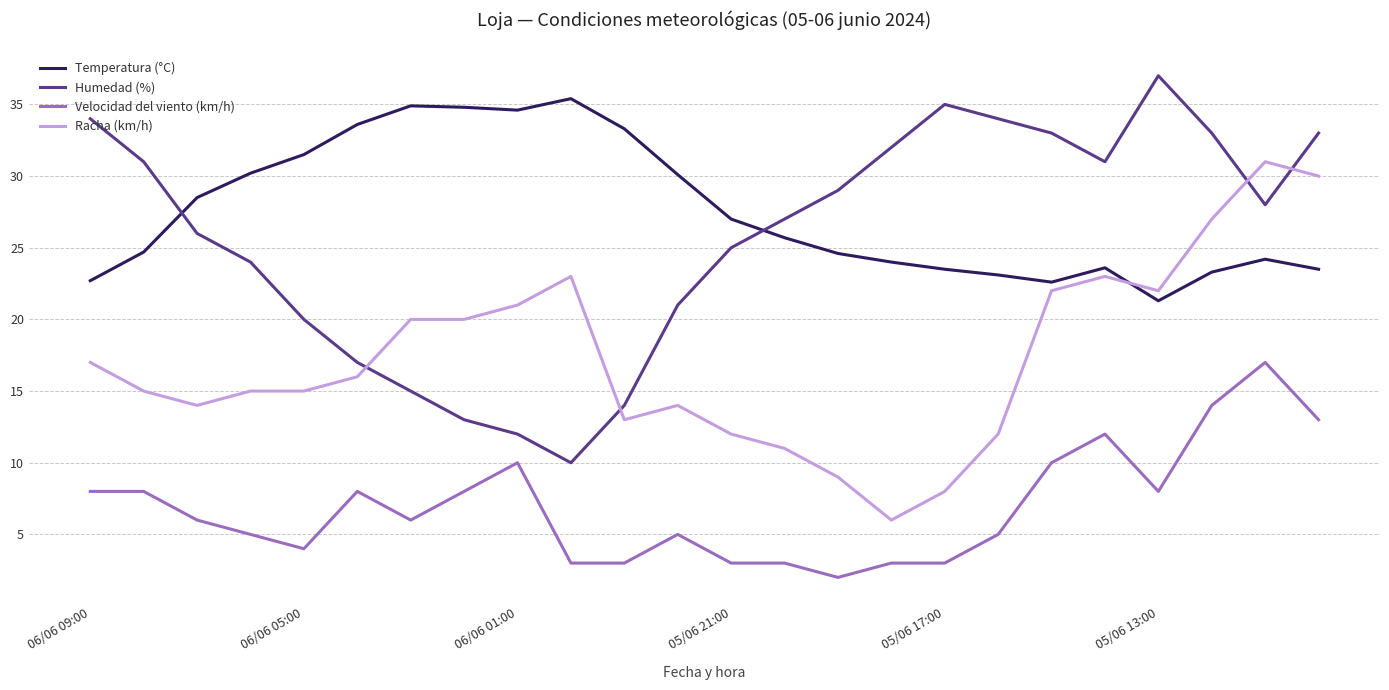

Rank the series by their maximum value, from highest to lowest.

Humedad (%), Temperatura (°C), Racha (km/h), Velocidad del viento (km/h)